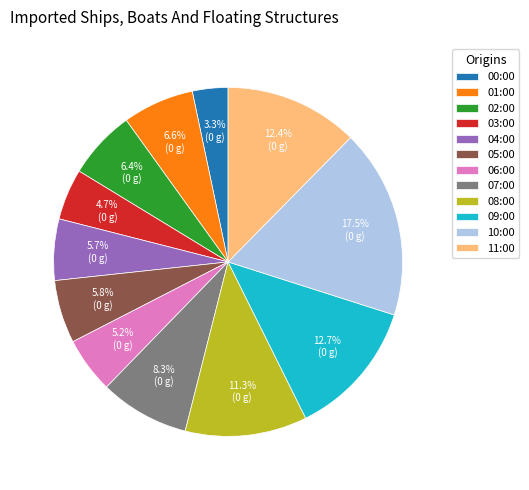

Which category has the smallest portion of the pie?

00:00